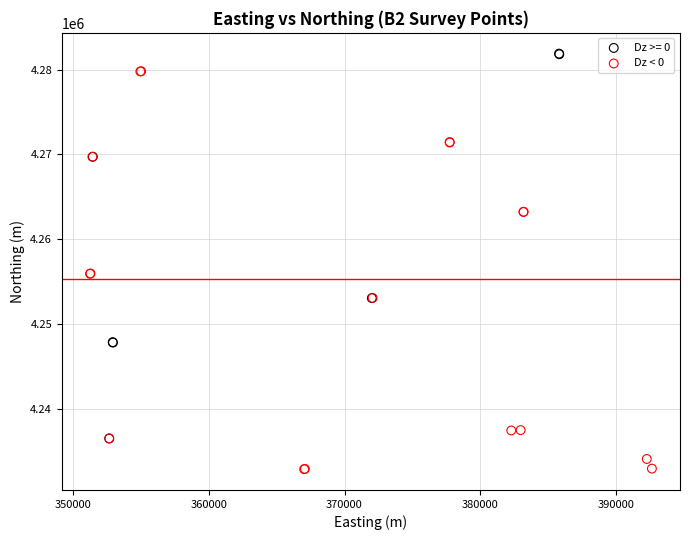

Which series reaches the minimum Y coordinate?

Dz < 0